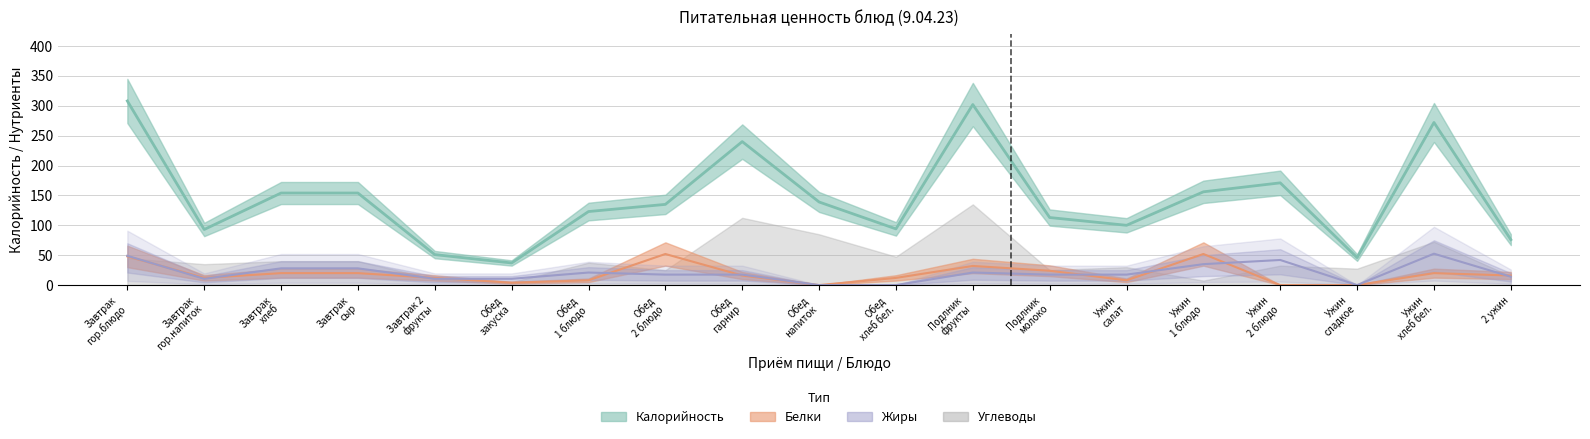

Which series has the largest total across all categories?

Калорийность